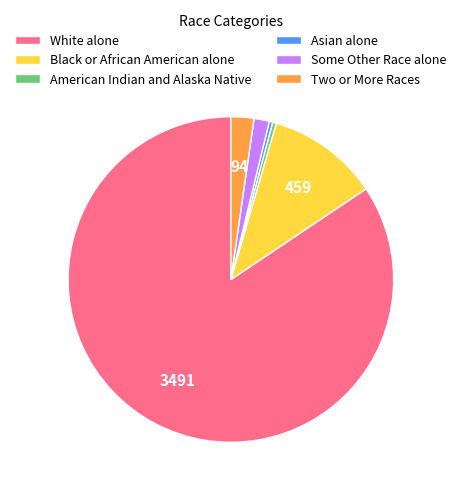

Does White alone represent more than half of the total?

Yes